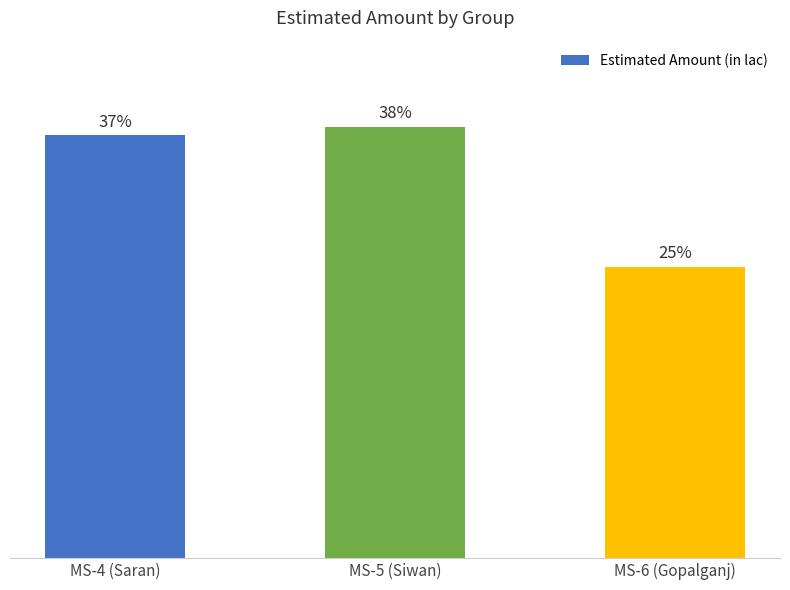

At which category does the chart reach its minimum across all series?

MS-6 (Gopalganj)